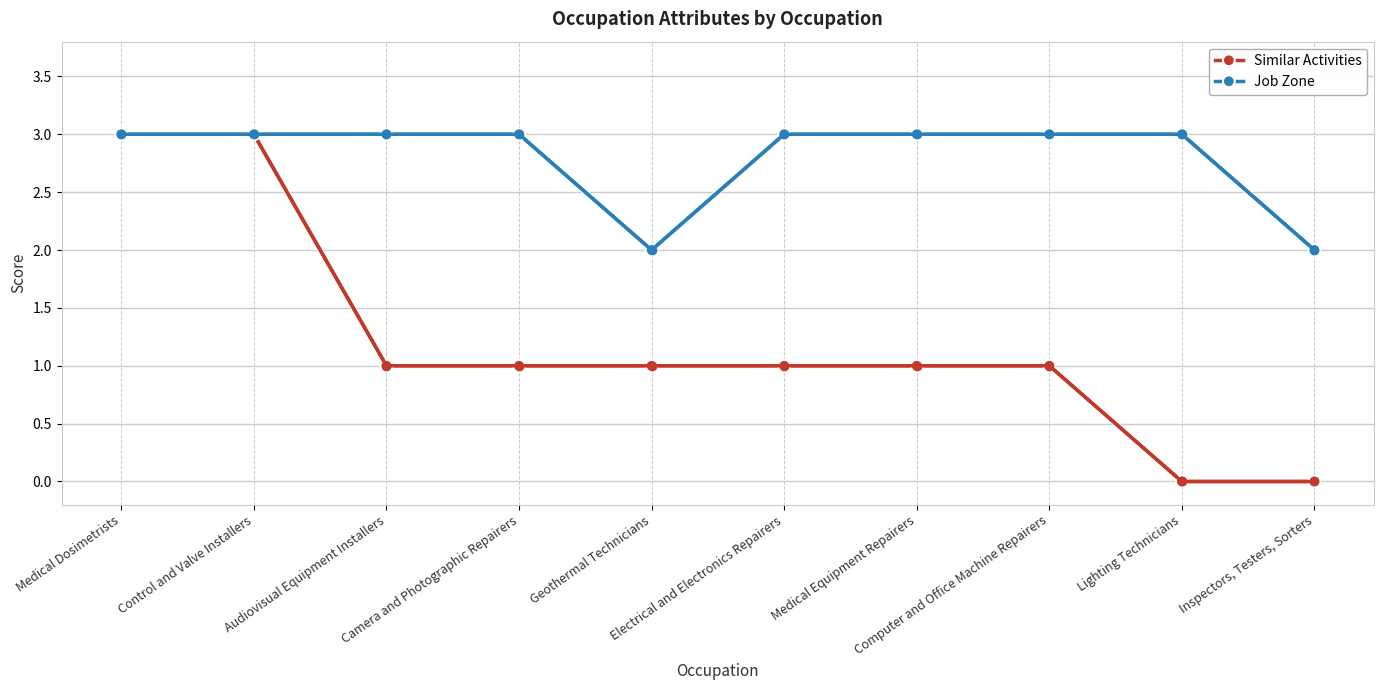

What is the label of the 5th point from the right?

Electrical and Electronics Repairers